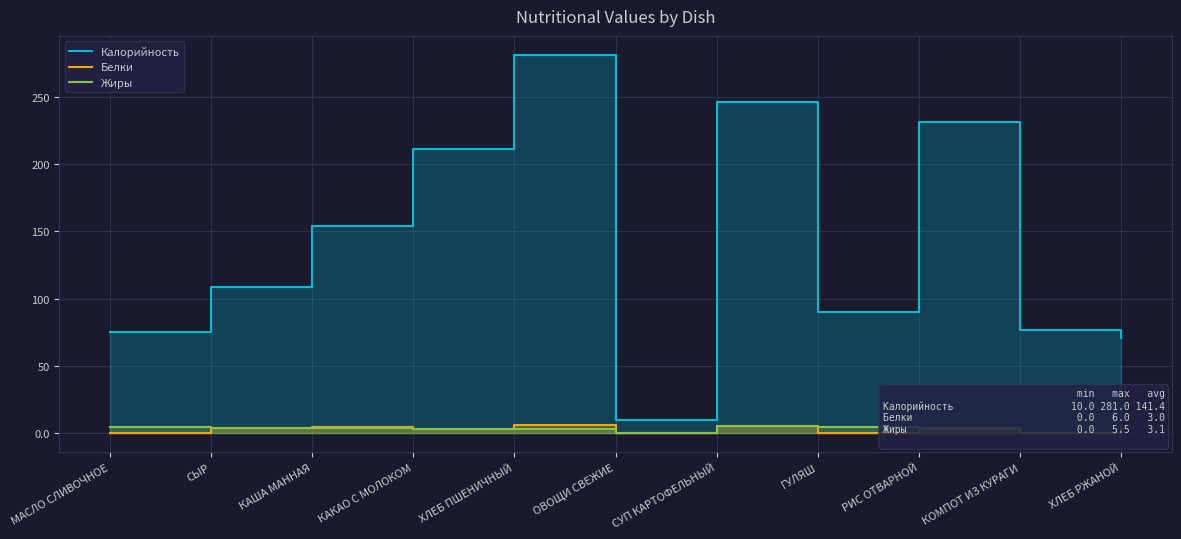

What is the difference between the maximum and minimum values in the Белки series?

6.0